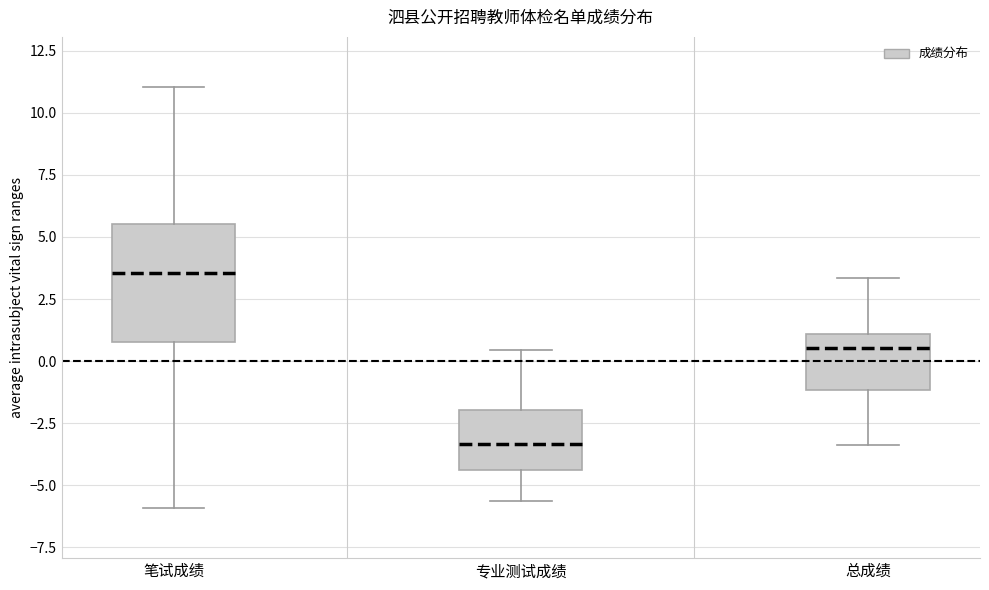

Reading left to right, transcribe this box plot: for each box, give where its median line is, the range the box spans, and where its two whiskers end, as read against the y-axis. The values are not printed on the chart, so give them approximately, as read against the axis.

笔试成绩: median 3.5, box 1.0 to 5.5, whiskers -6.0 to 11.0
专业测试成绩: median -3.5, box -4.5 to -2.0, whiskers -5.5 to 0.5
总成绩: median 0.5, box -1.0 to 1.0, whiskers -3.5 to 3.5